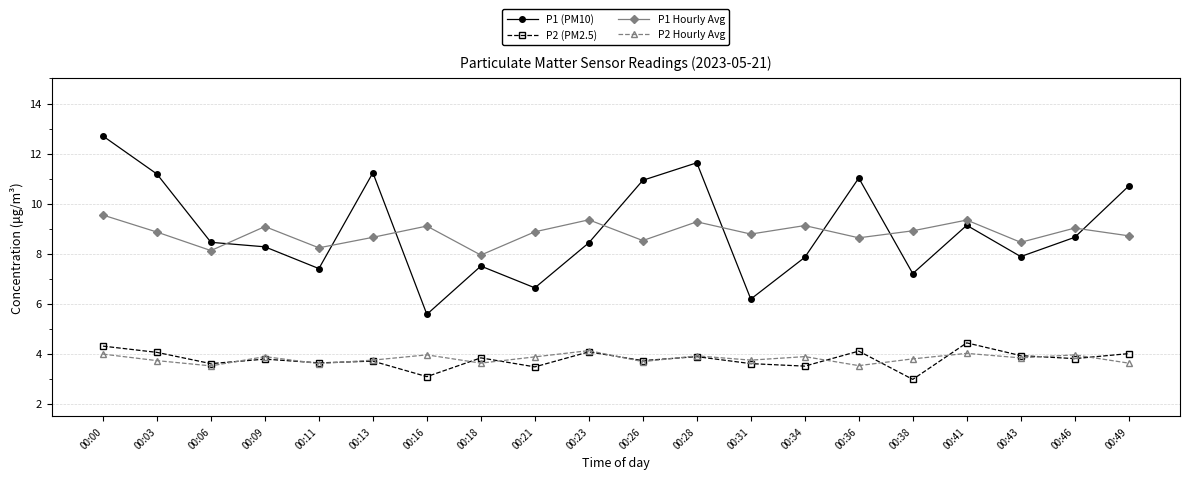

Which category has the lowest value in the P1 Hourly Avg series?

00:18